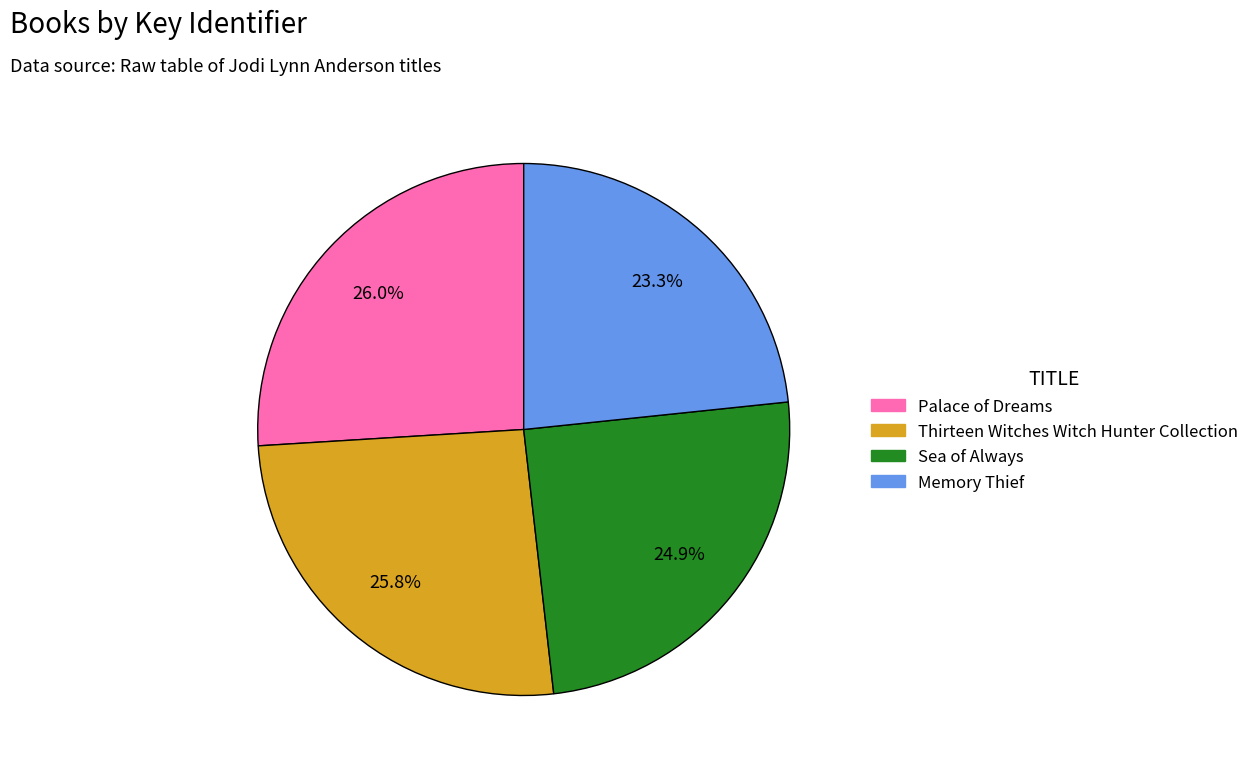

Between Sea of Always and Palace of Dreams, which is larger?

Palace of Dreams